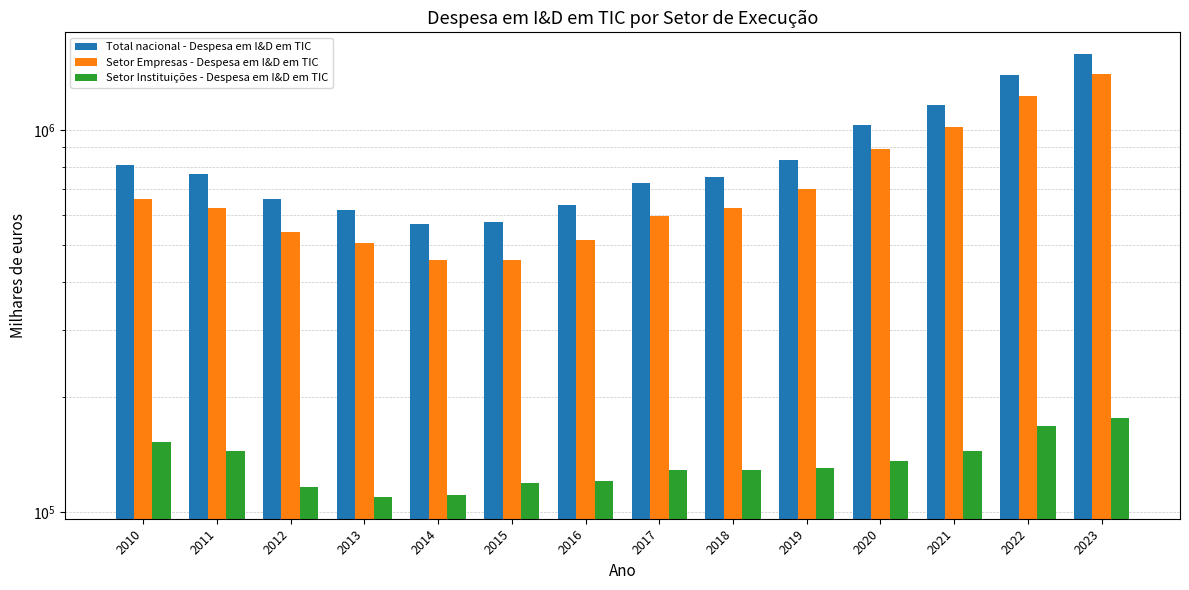

Which category has the highest value across all series?

2023